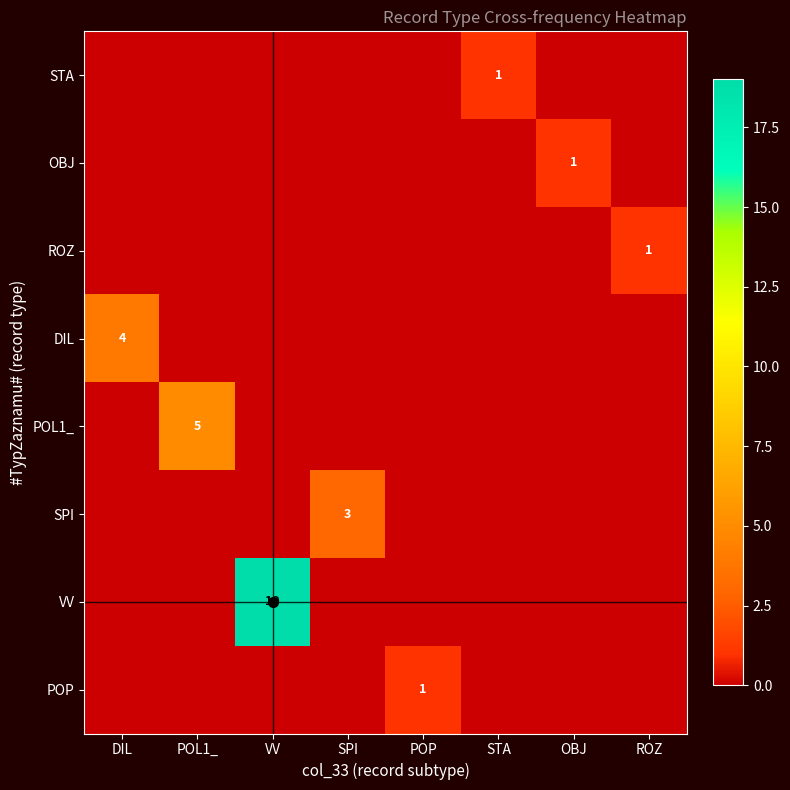

The value of POL1_ at POL1_ is 5. True or false?

True